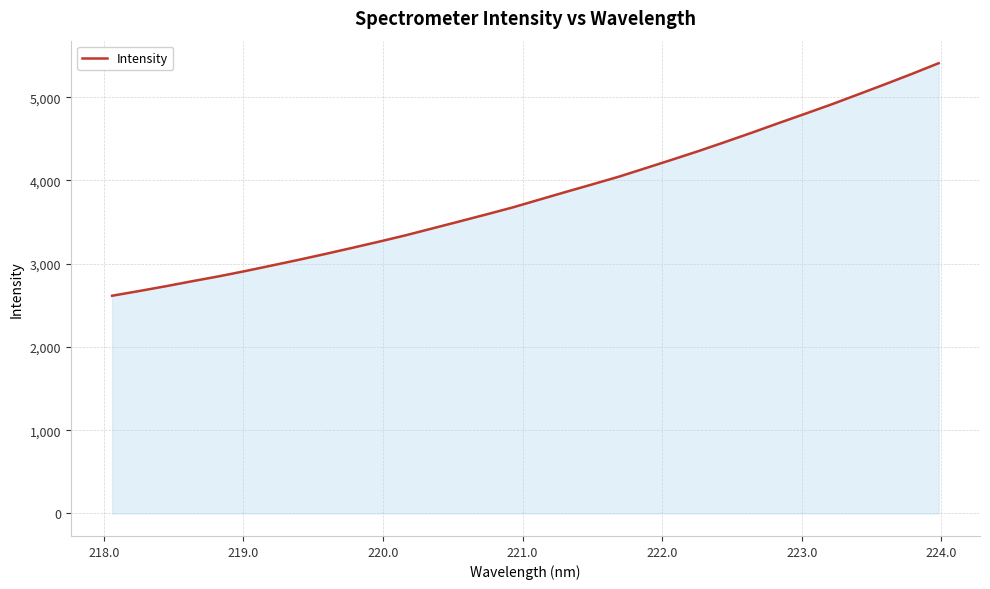

What is the minimum value shown in the chart?

2615.7